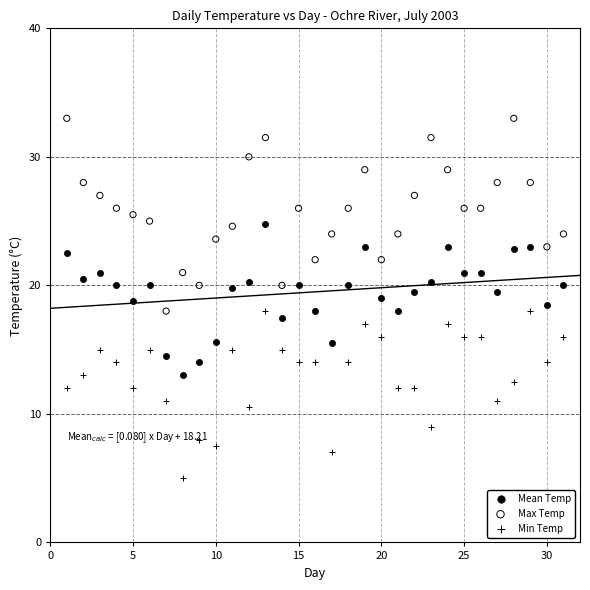

Across all data points, what is the range of Y values (max minus min)?

28.0